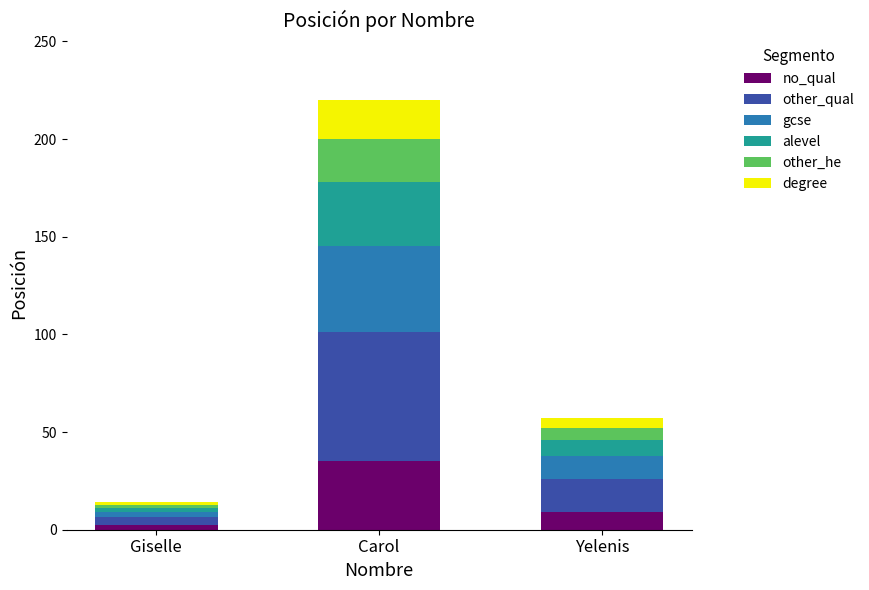

Reading left to right, list the values for the no_qual series.

2.2	35.2	9.1